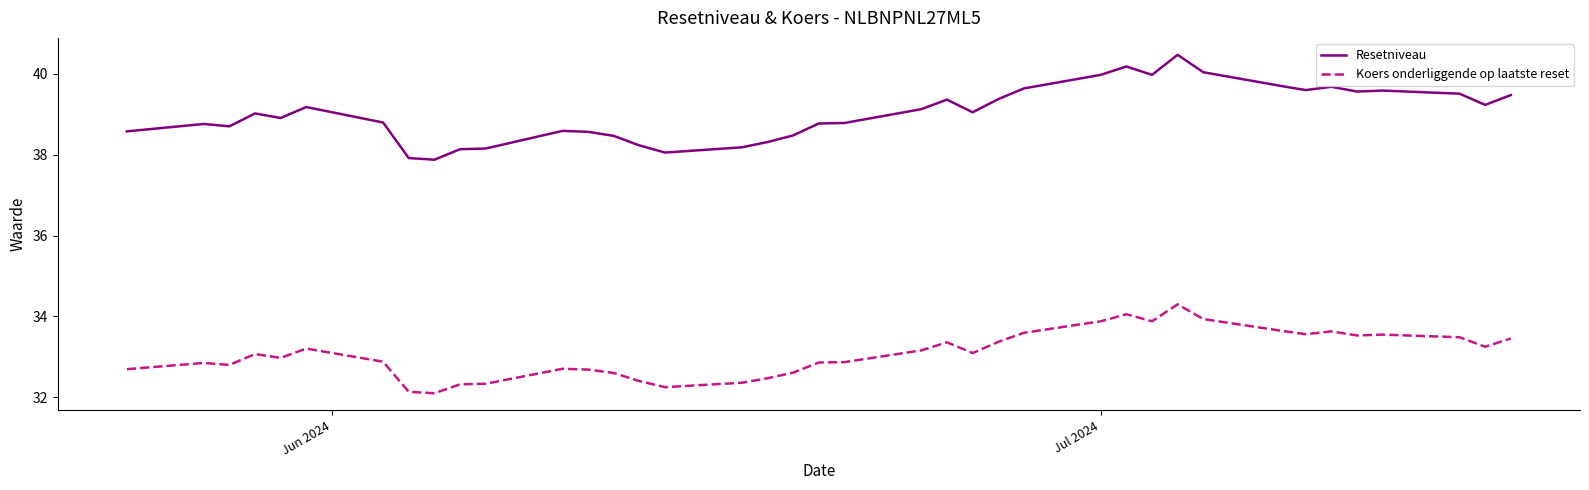

How many lines are shown in the chart?

2